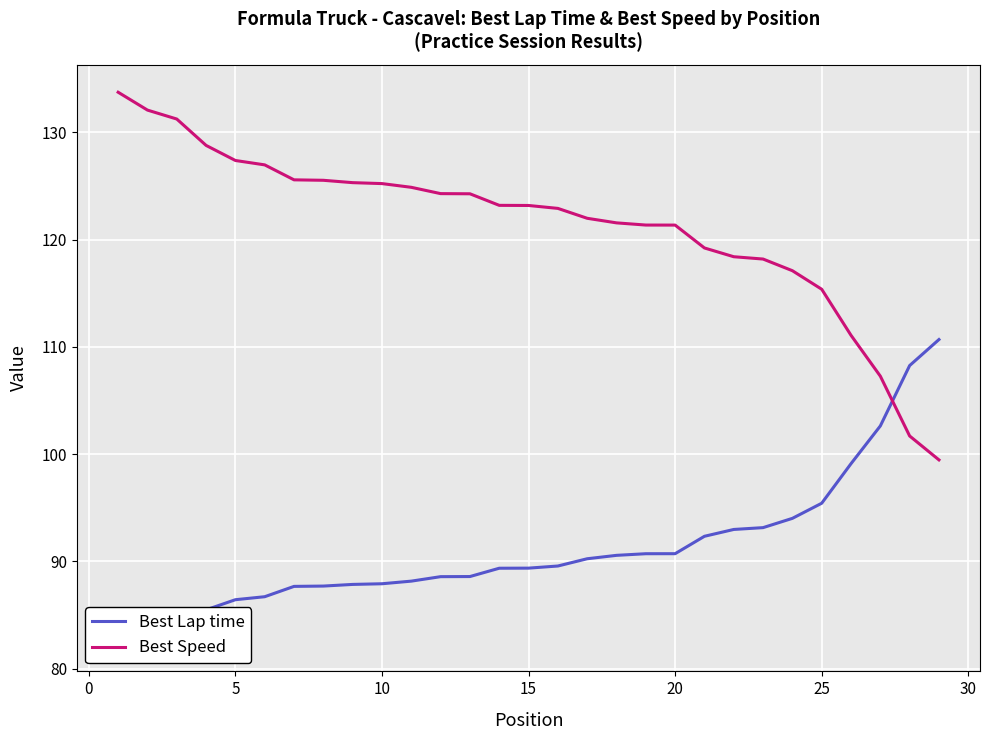

How many times do Best Lap time and Best Speed cross each other?

1